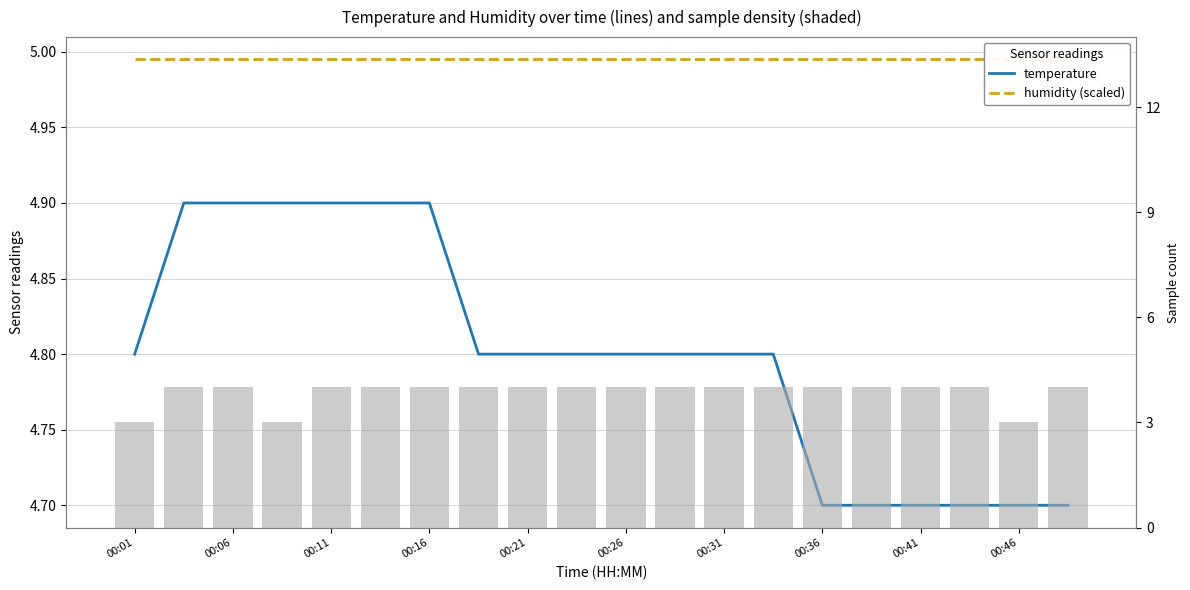

What is the total value across all series at 00:46?

12.7